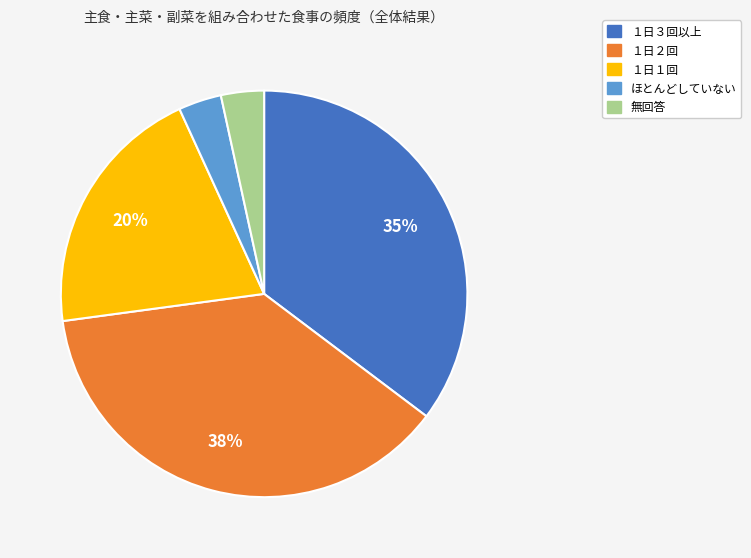

To the nearest percent, what is the difference between the １日１回 and ほとんどしていない slice percentages?

17%